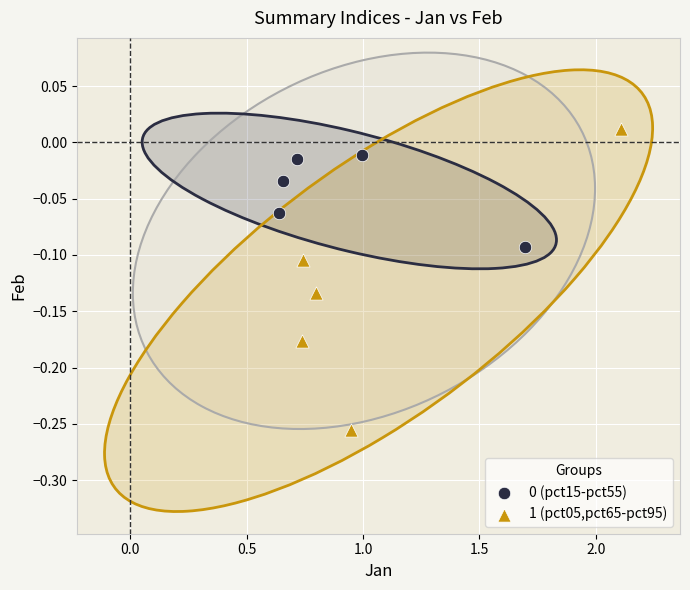

Which series contains the highest Y value?

1 (pct05,pct65-pct95)